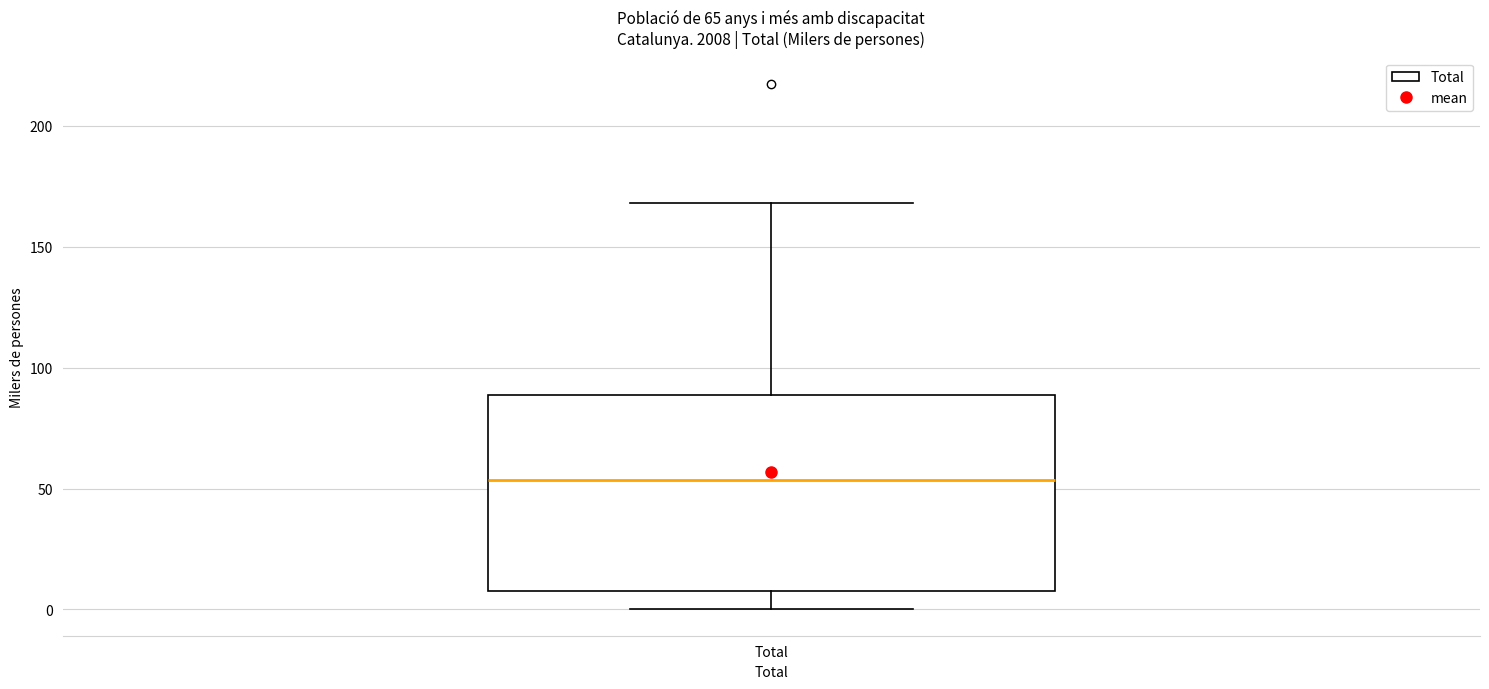

Transcribe this box plot: give where the median line is, the range the box spans, and where the two whiskers end, as read against the y-axis. The values are not printed on the chart, so give them approximately, as read against the axis.

median 55, box 10 to 90, whiskers 0 to 170